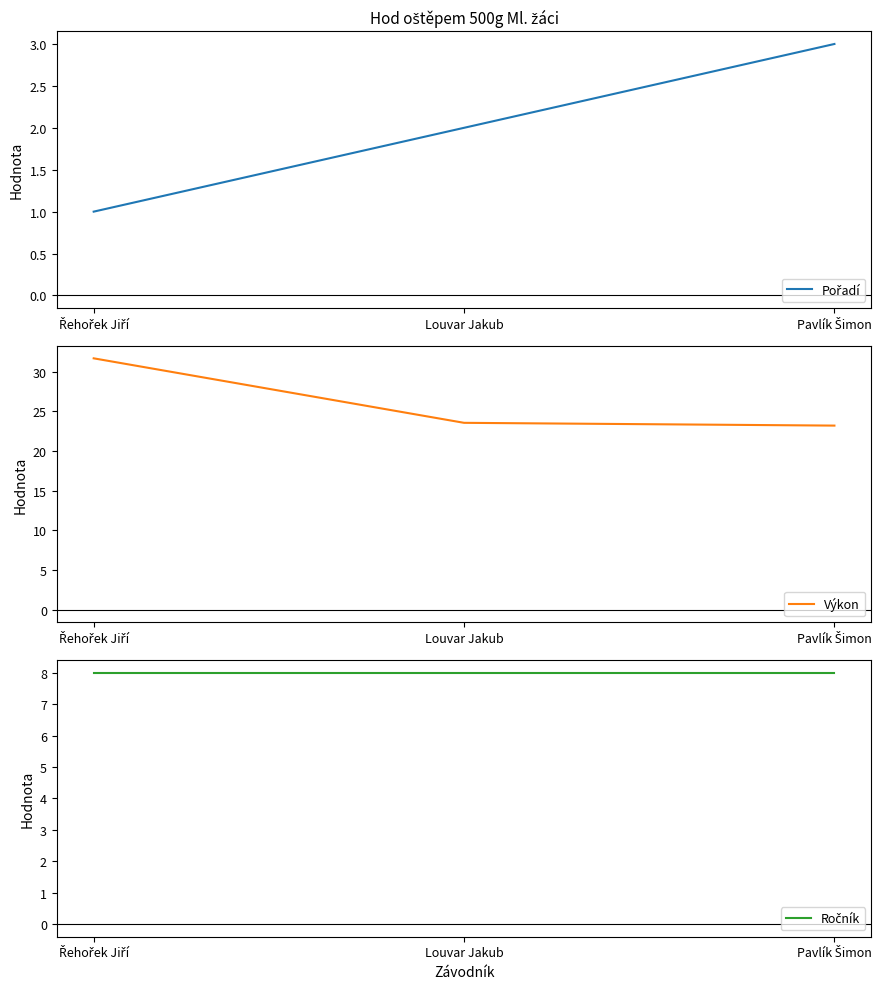

Between Řehořek Jiří and Pavlík Šimon, which series saw the biggest shift?

Výkon